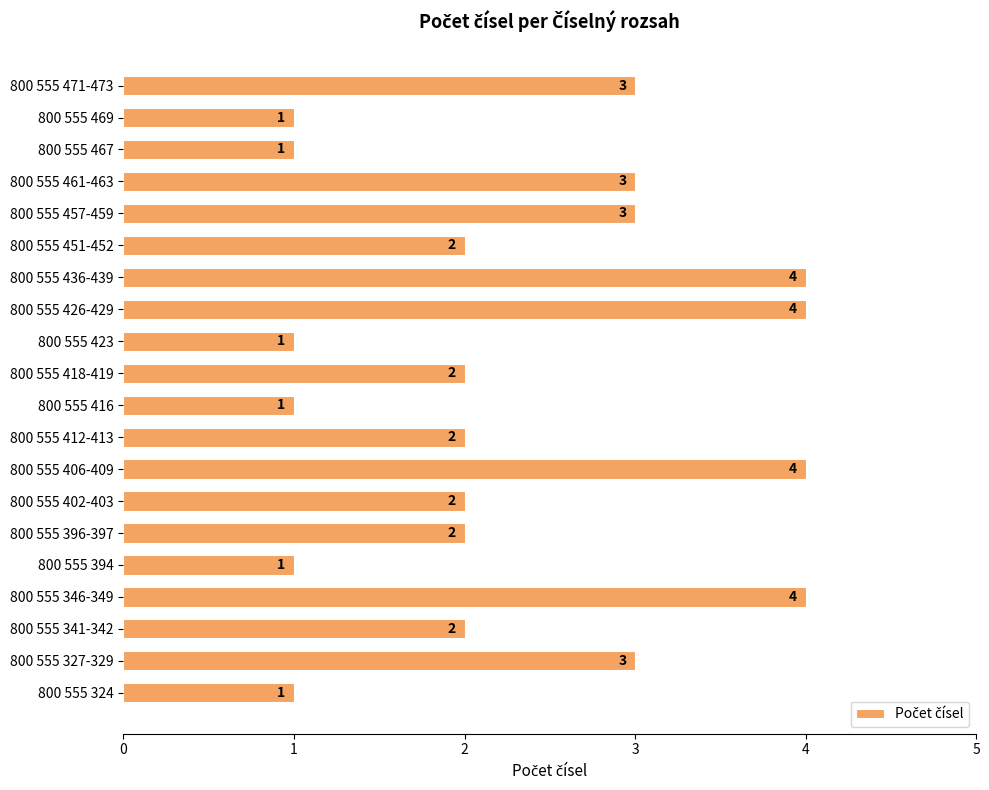

The chart shows a value of 3 at 800 555 418-419. True or false?

False